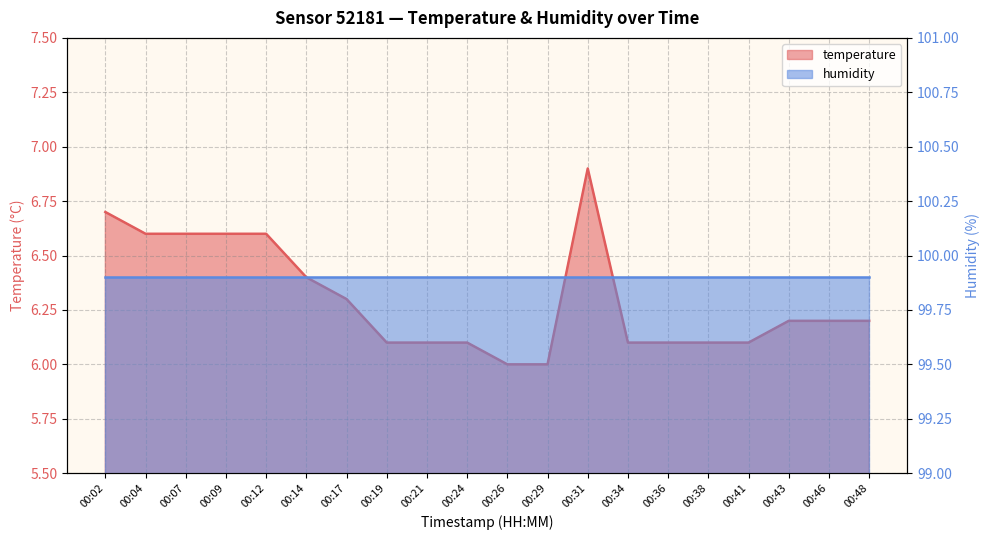

List the labels in order of value, largest first.

00:31, 00:02, 00:04, 00:07, 00:09, 00:12, 00:14, 00:17, 00:43, 00:46, 00:48, 00:19, 00:21, 00:24, 00:34, 00:36, 00:38, 00:41, 00:26, 00:29